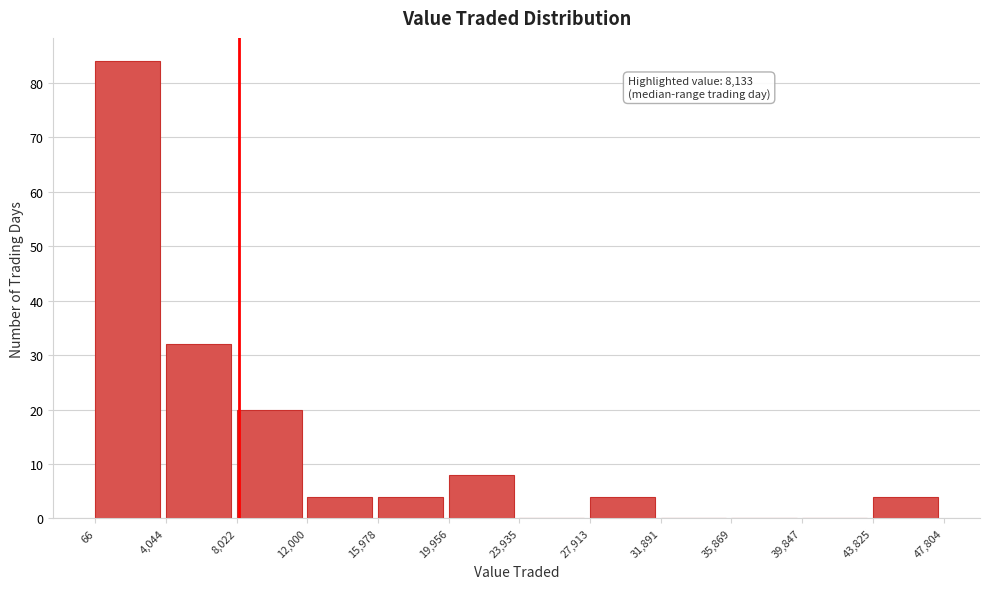

Which range on the x-axis has the tallest bar?

66 to 4,044